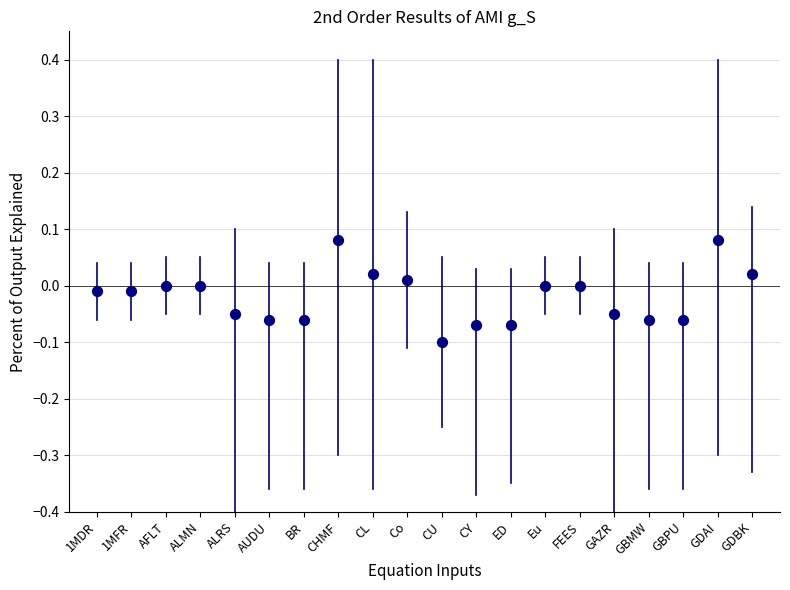

How many points are shown in the scatter plot?

20